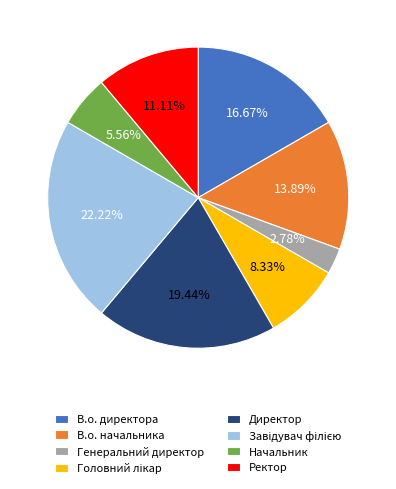

Count the number of slices in the pie.

8